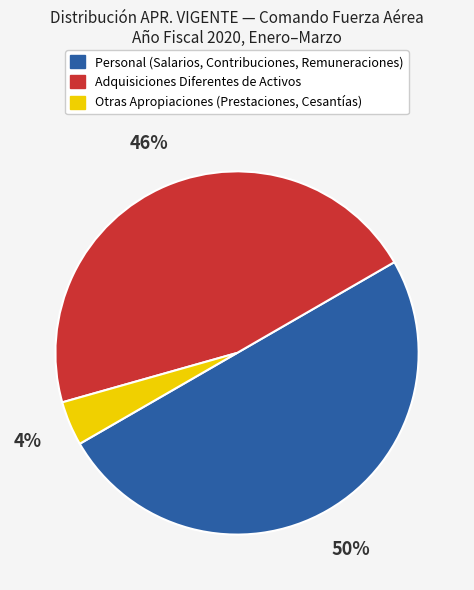

To the nearest percent, what percentage of the pie is Otras Apropiaciones (Prestaciones, Cesantías)?

4%